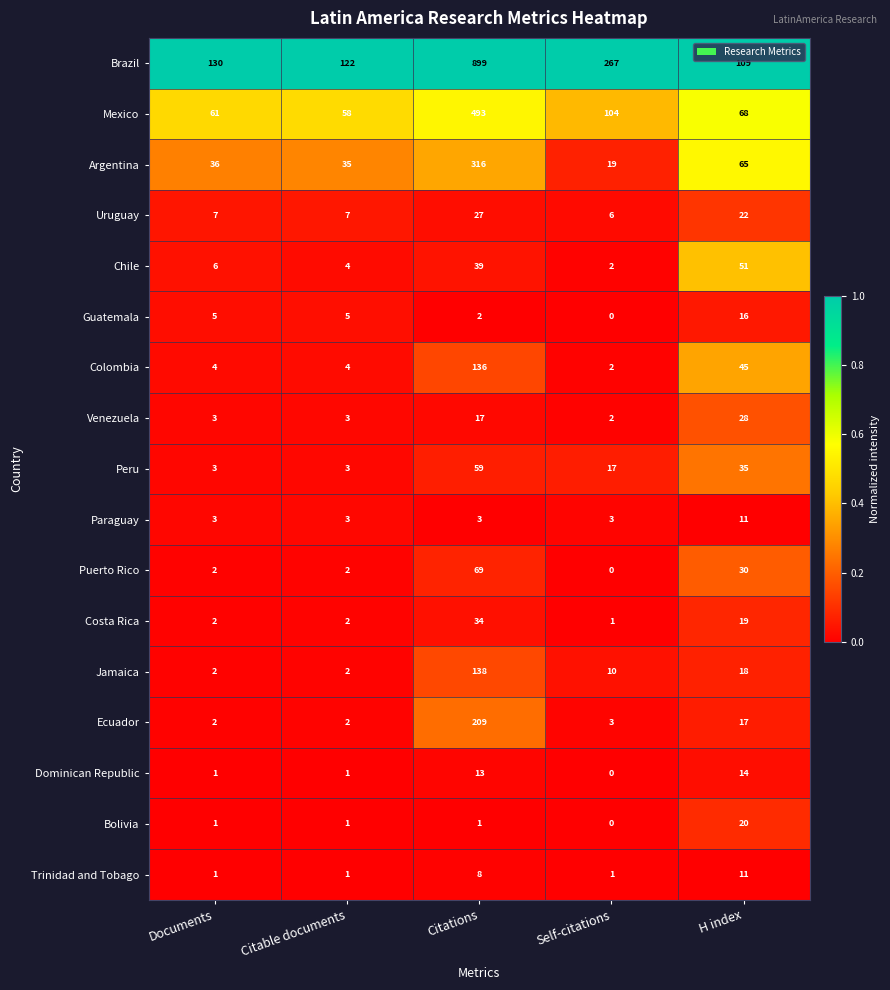

Which series changed the most between Citable documents and Citations?

Brazil